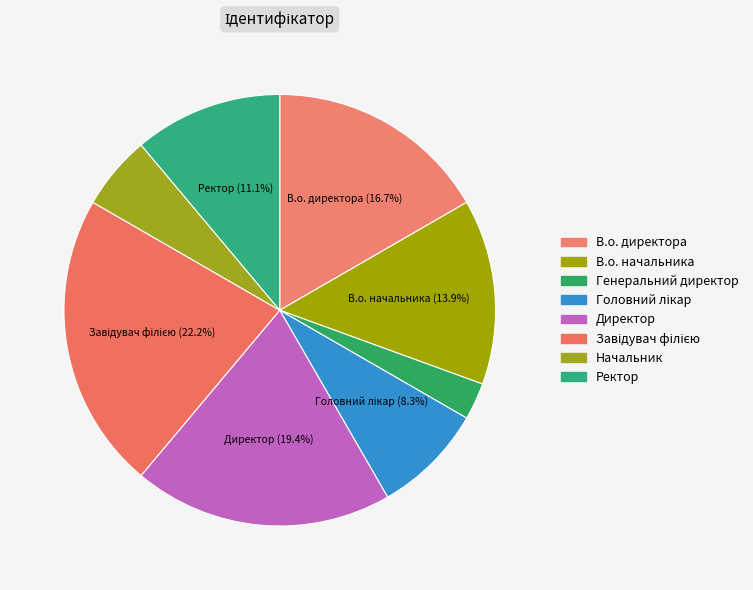

How many segments does this pie chart have?

8